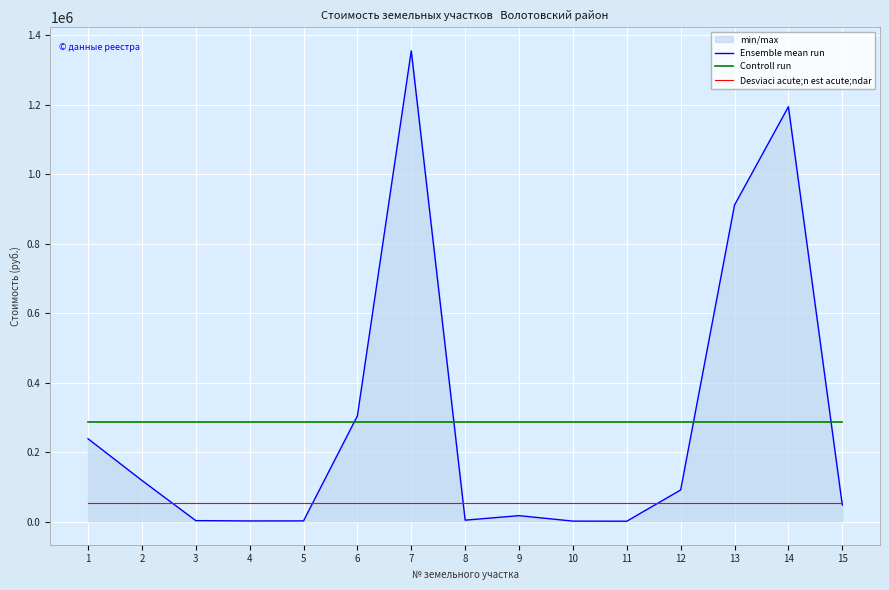

True or false: Desviaci acute;n est acute;ndar has more than 1 points higher than both neighbors.

False